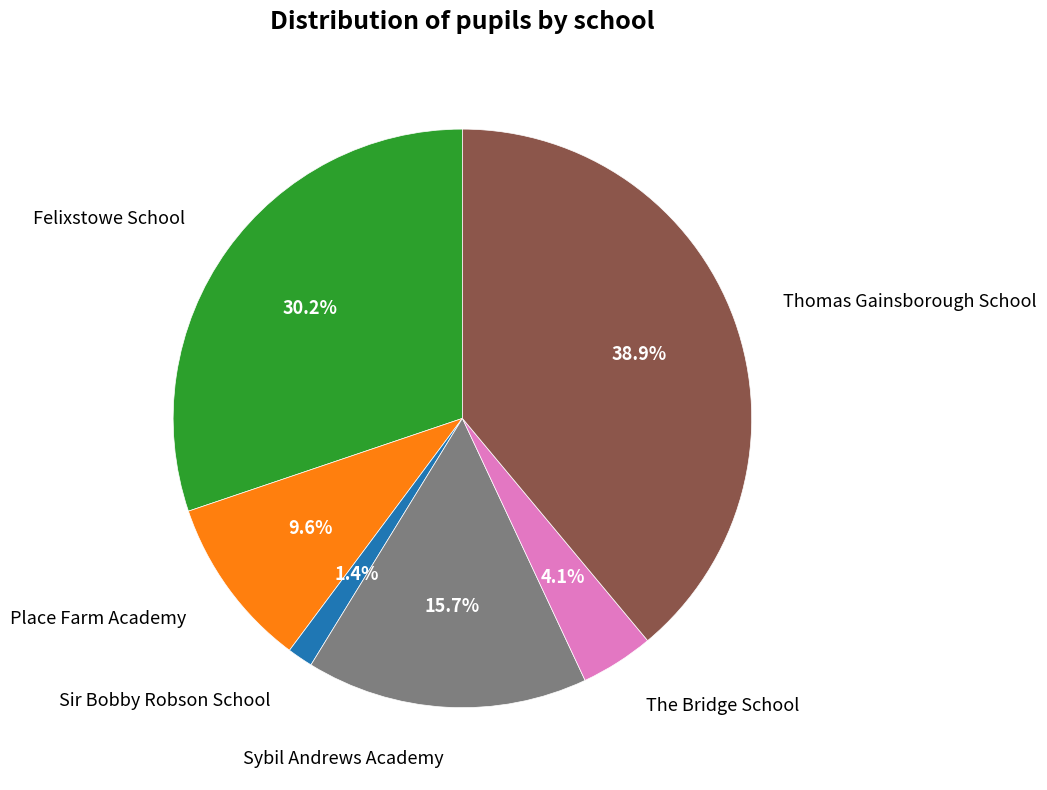

Which slice is the smallest?

Sir Bobby Robson School